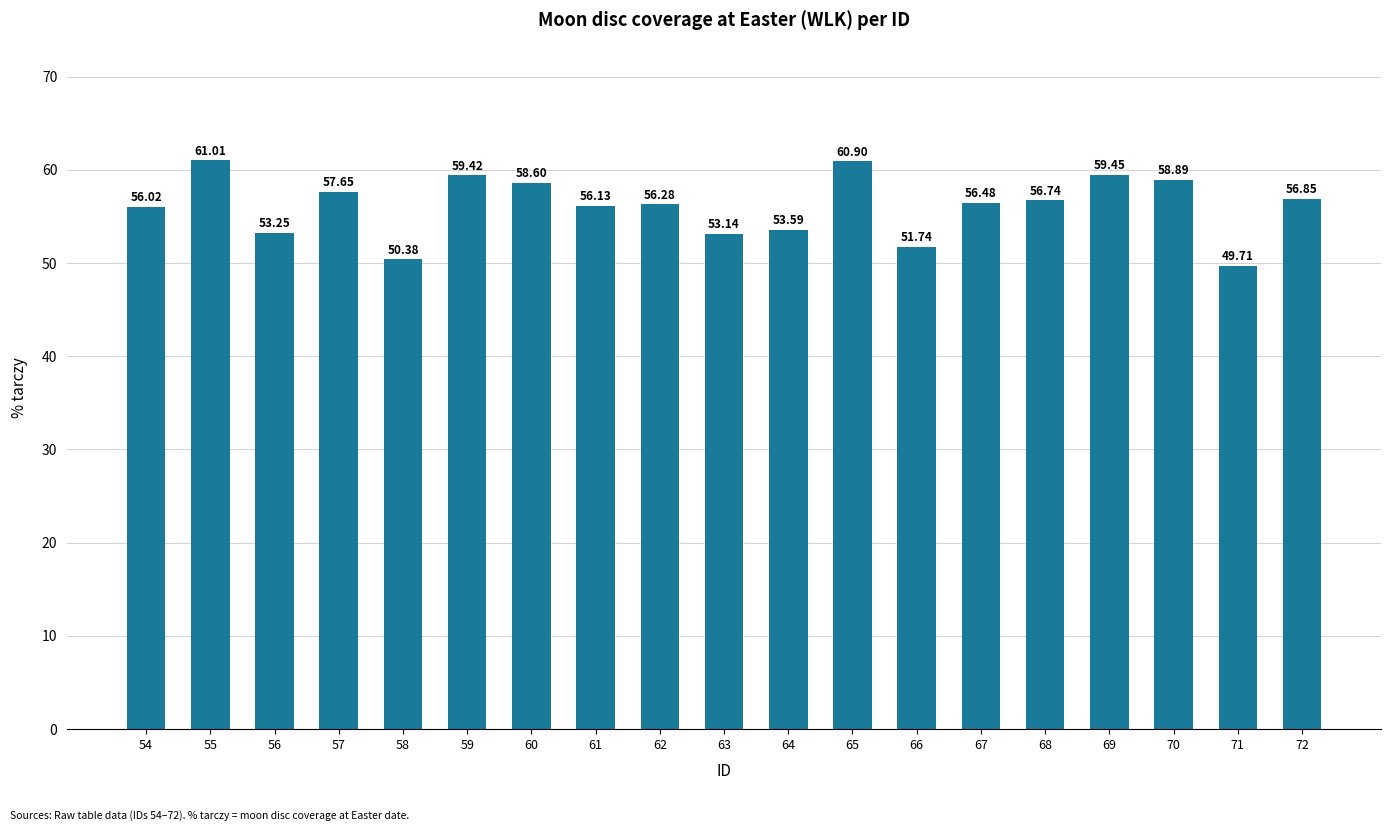

What value does the data have at 58?

50.4